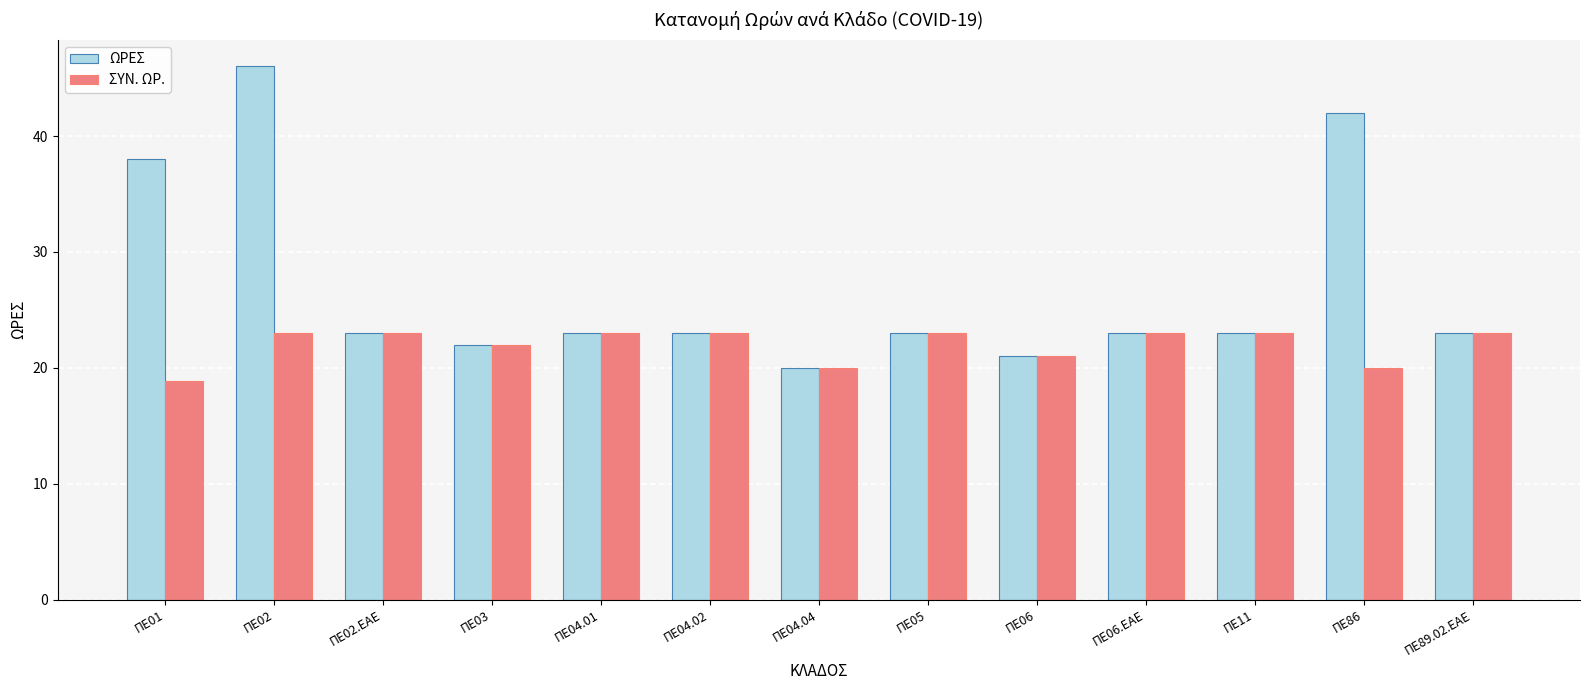

What is the maximum value shown in the chart?

46.0